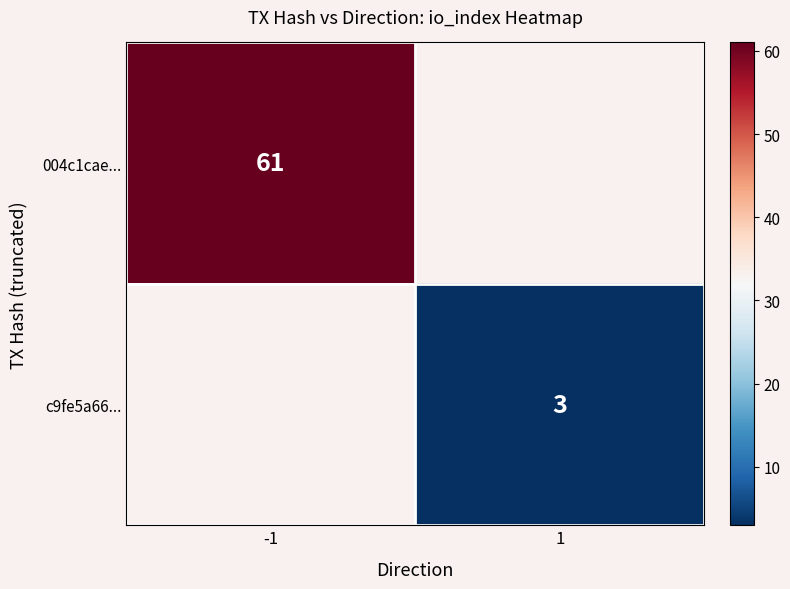

The c9fe5a66... series shows 3 at 1. True or false?

True